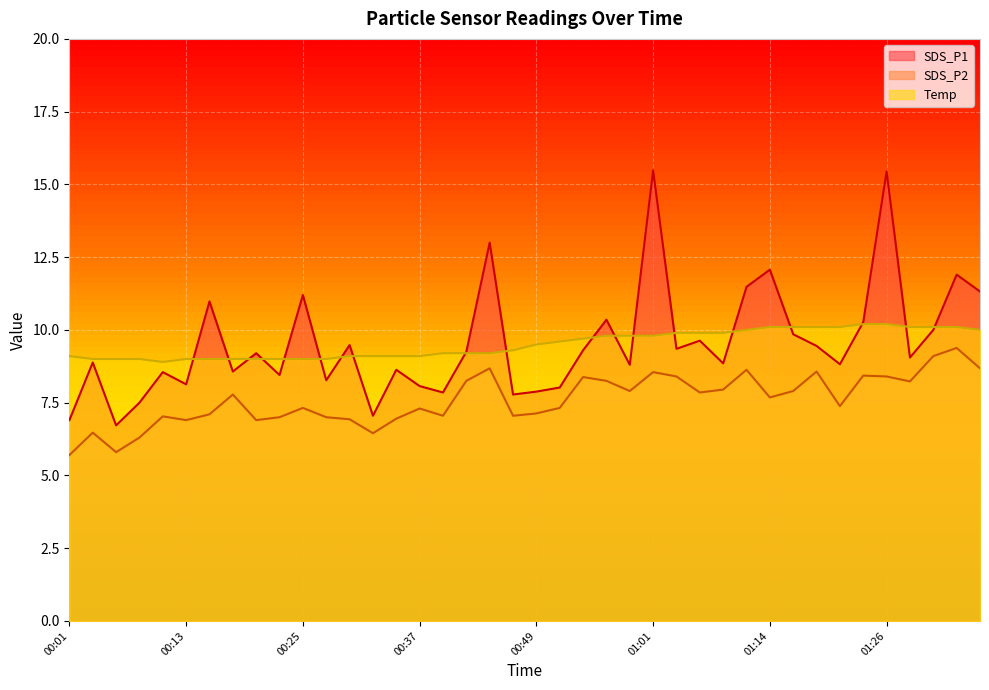

How many series are shown in this chart?

3